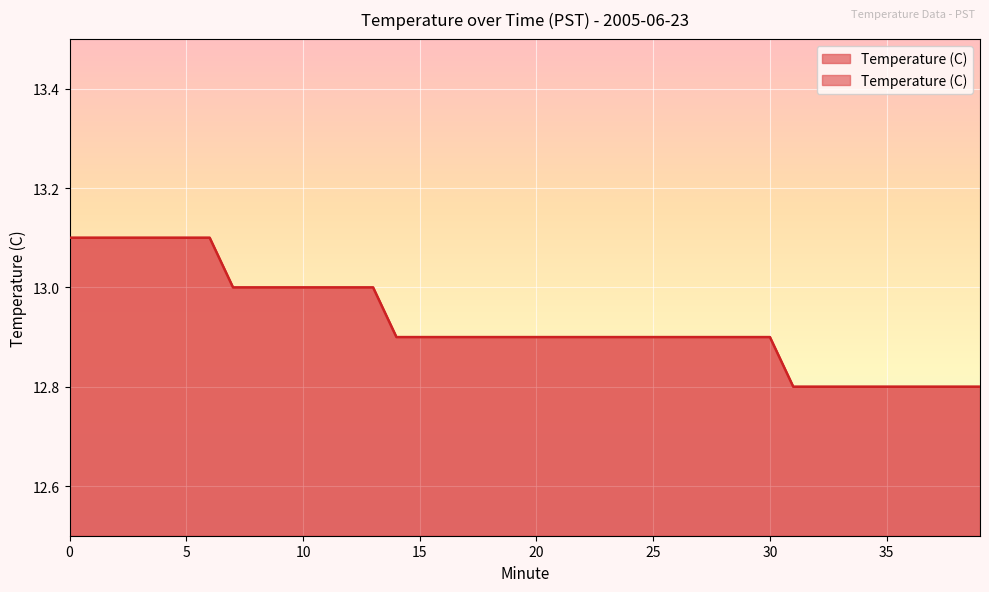

Does the chart display data point markers on the line(s)?

No